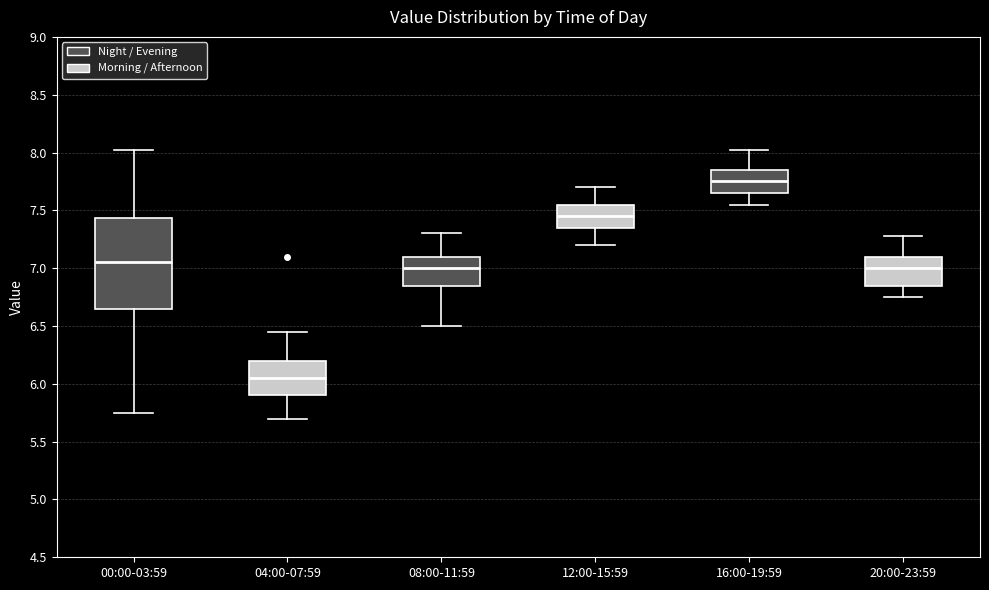

Which box is the tallest, from its lower edge to its upper edge?

00:00-03:59